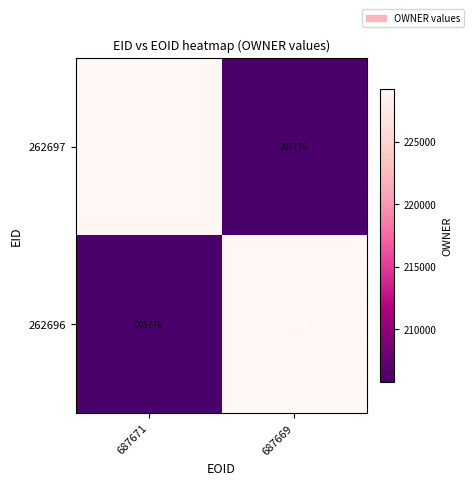

Reading left to right, what are all the values shown in this chart?

262697: 229225	205776
262696: 205776	229225